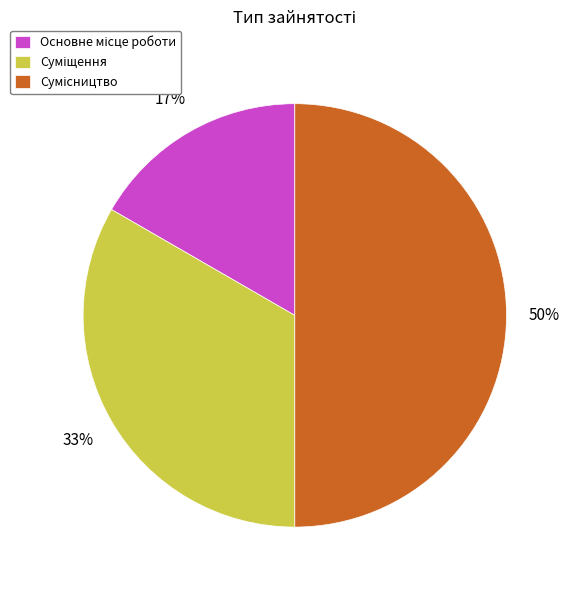

To the nearest percent, what is the average slice percentage?

33%